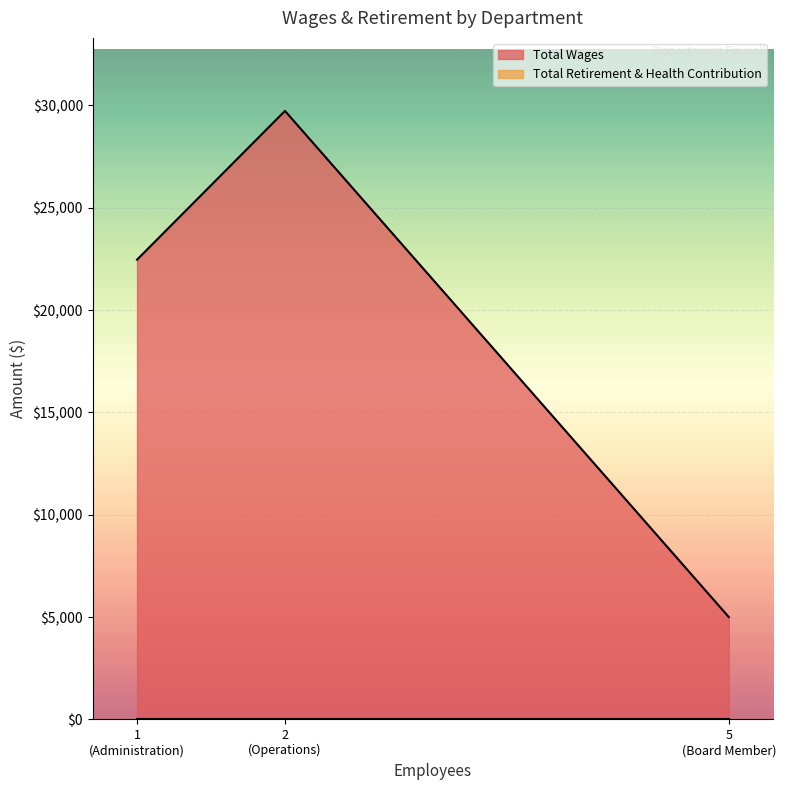

Between Operations and Board Member, which series saw the biggest shift?

Total Wages